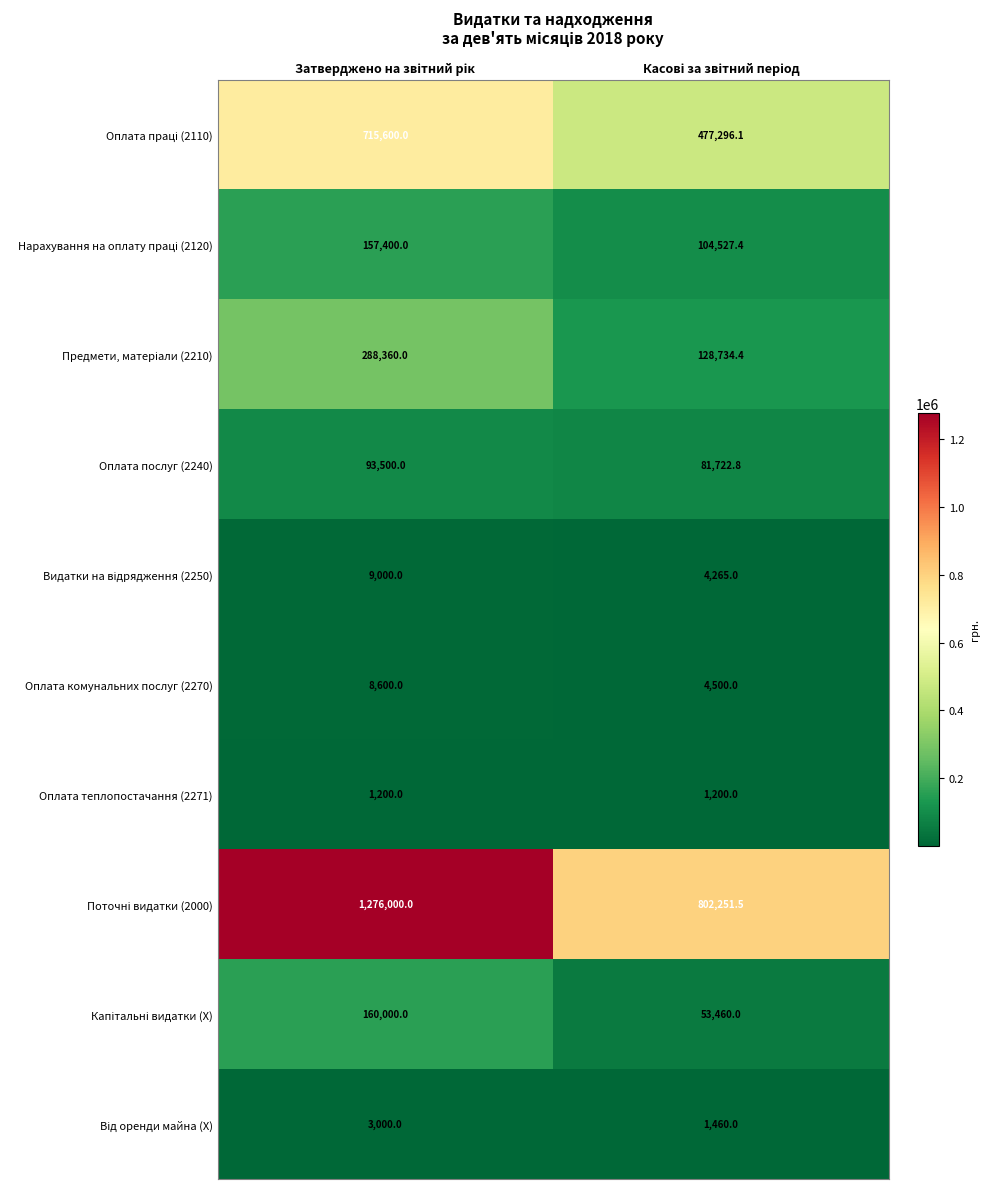

What is the maximum value shown in the chart?

1276000.0